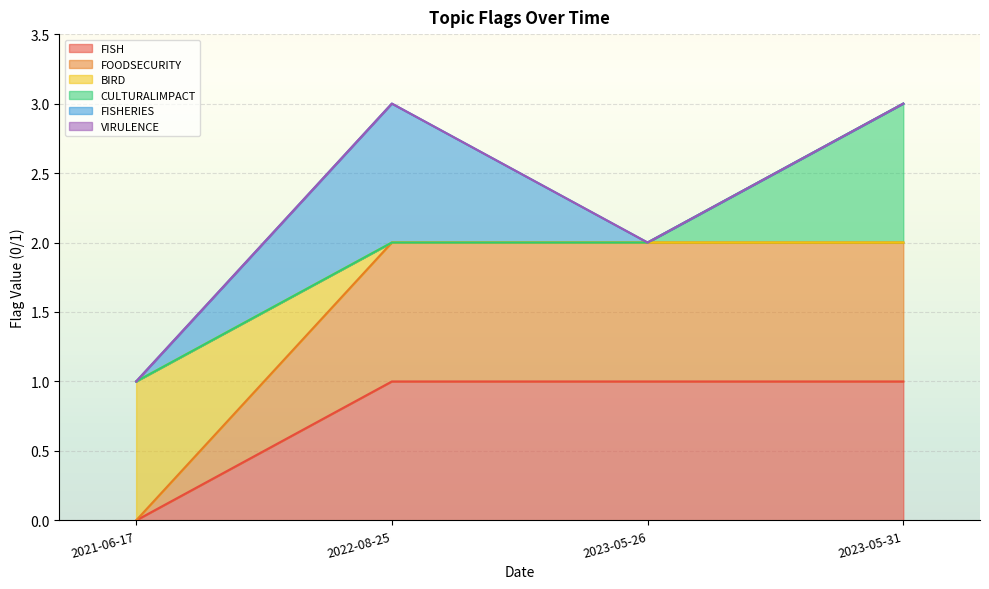

What is the difference between the second highest and minimum values in the BIRD series?

1